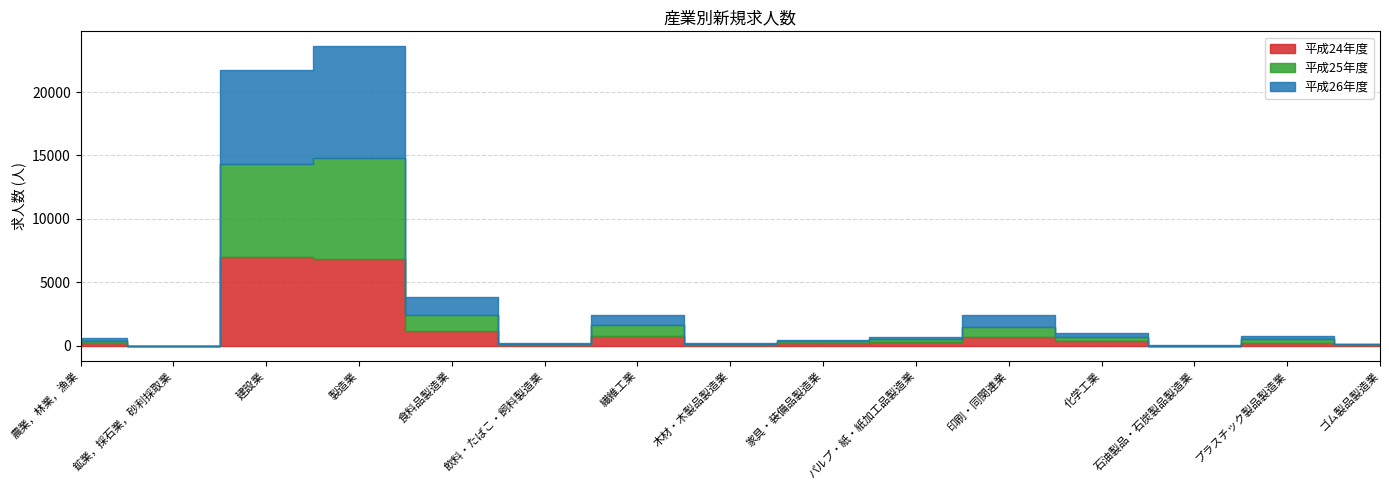

Which series has the widest spread of values?

平成26年度